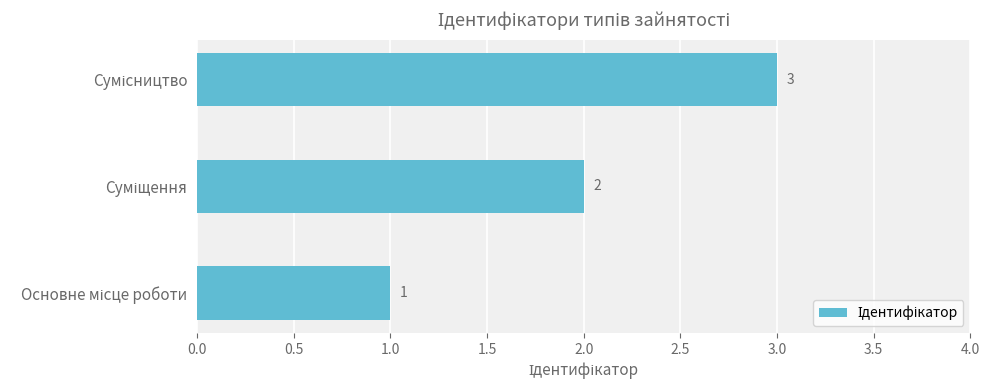

What is the sum of all values?

6